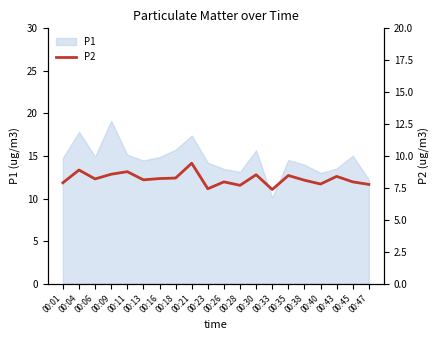

Which category has the highest value in the P1 series?

00:09